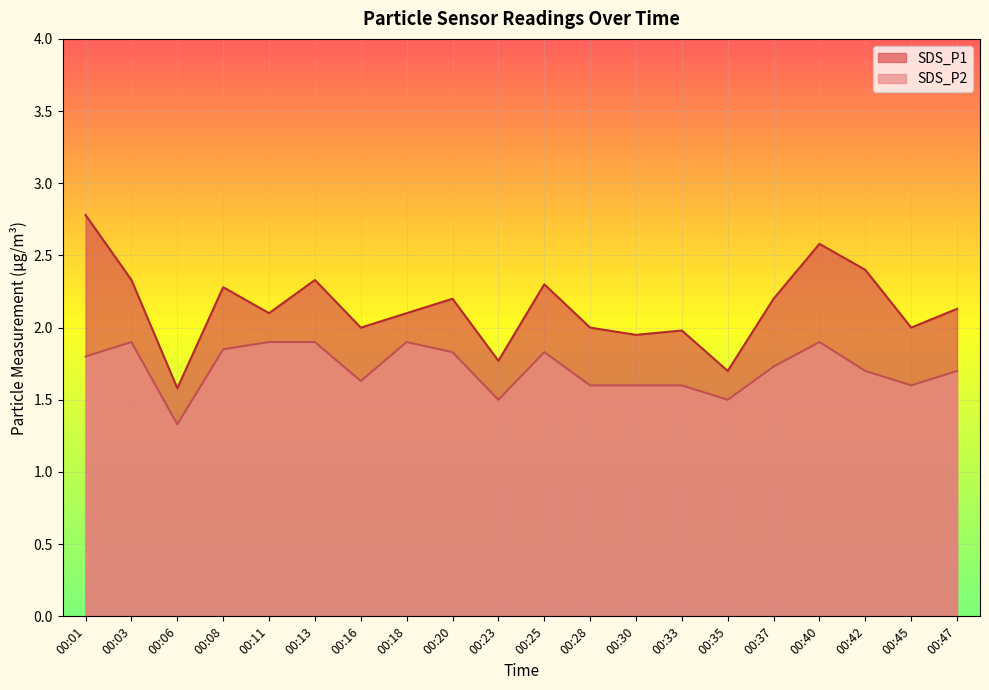

What is the value of the SDS_P2 point at the 16th from the left?

1.7